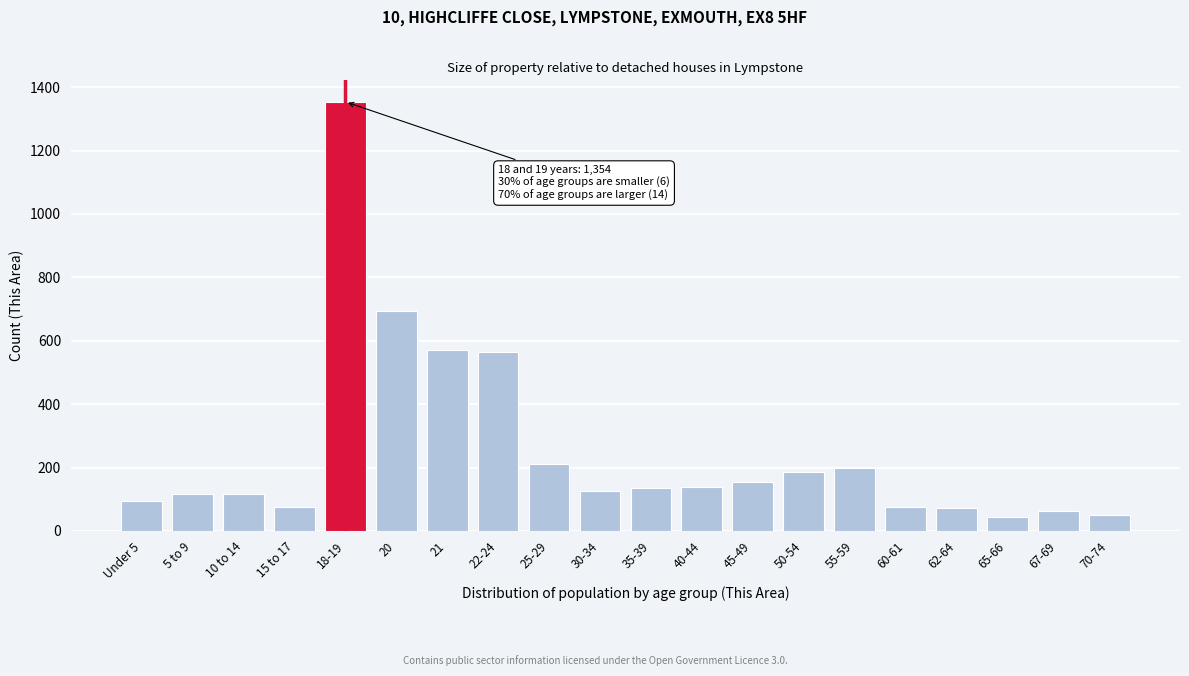

What is the minimum value shown in the chart?

43